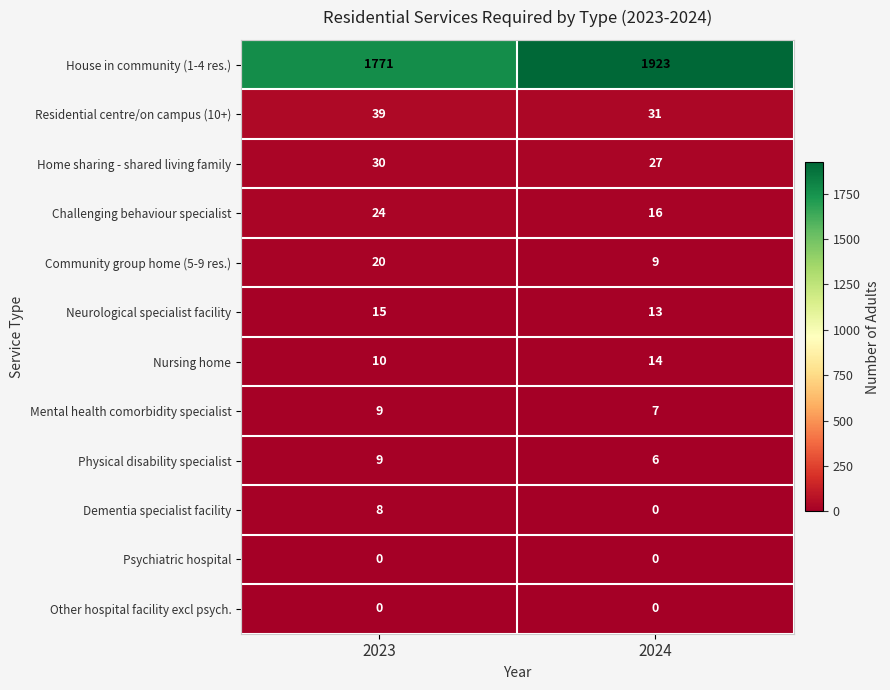

What is the difference between the Challenging behaviour specialist values at 2024 and 2023?

8